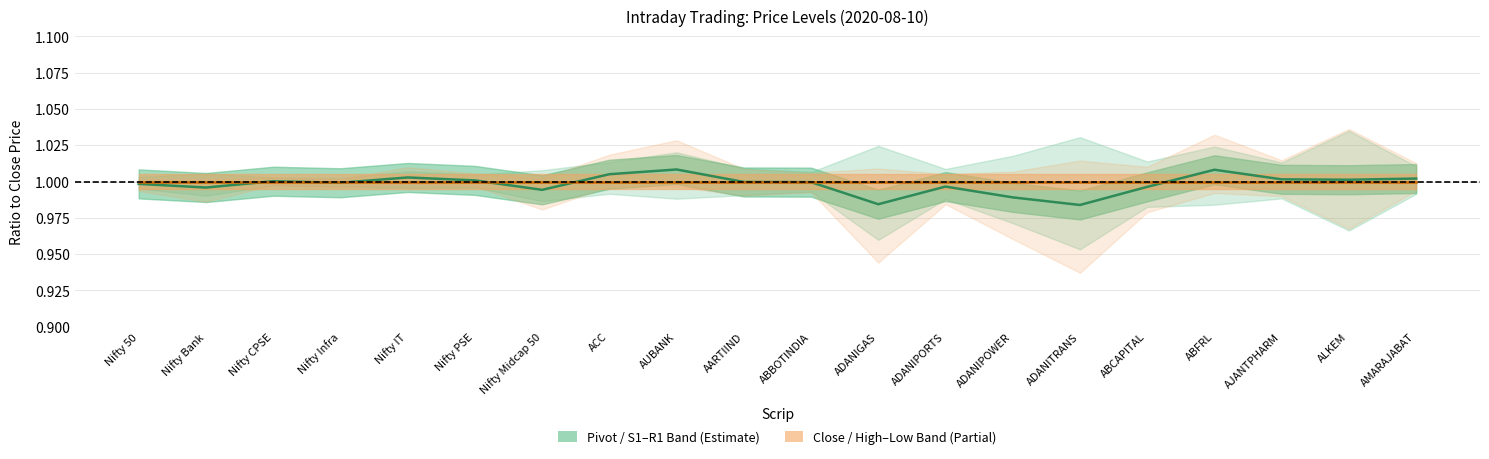

True or false: Close (line) and Pivot (line) cross at least once.

True